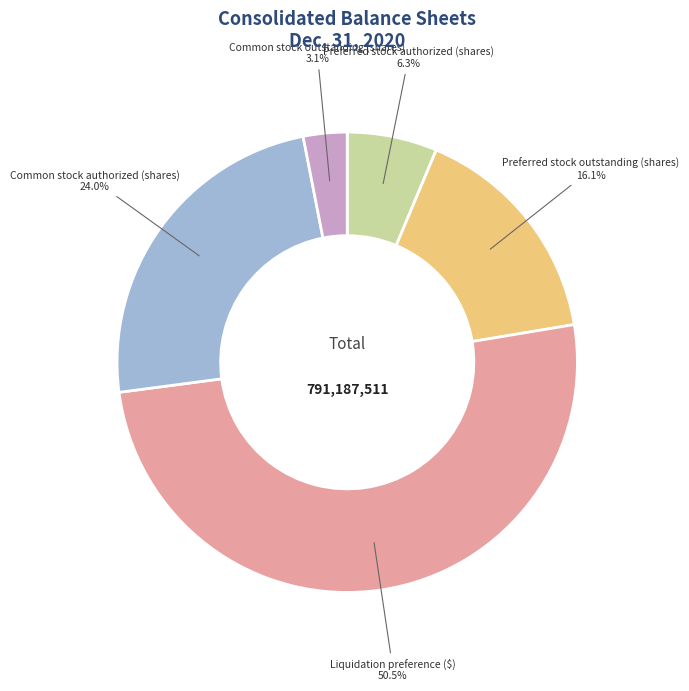

To the nearest percent, what is the difference between the largest and smallest slice percentages?

47%